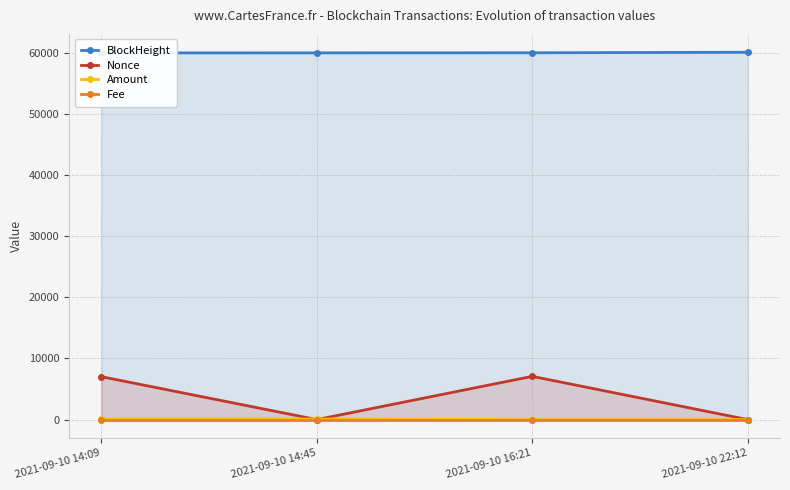

Reading left to right, transcribe all the data shown in this chart.

BlockHeight: 2021-09-10 14:09=60008.0	2021-09-10 14:45=60014.0	2021-09-10 16:21=60030.0	2021-09-10 22:12=60115.0
Nonce: 2021-09-10 14:09=7023.0	2021-09-10 14:45=0.0	2021-09-10 16:21=7074.0	2021-09-10 22:12=1.0
Amount: 2021-09-10 14:09=90.3	2021-09-10 14:45=89.3	2021-09-10 16:21=2.0	2021-09-10 22:12=2.0
Fee: 2021-09-10 14:09=0.0	2021-09-10 14:45=0.0	2021-09-10 16:21=0.0	2021-09-10 22:12=0.0